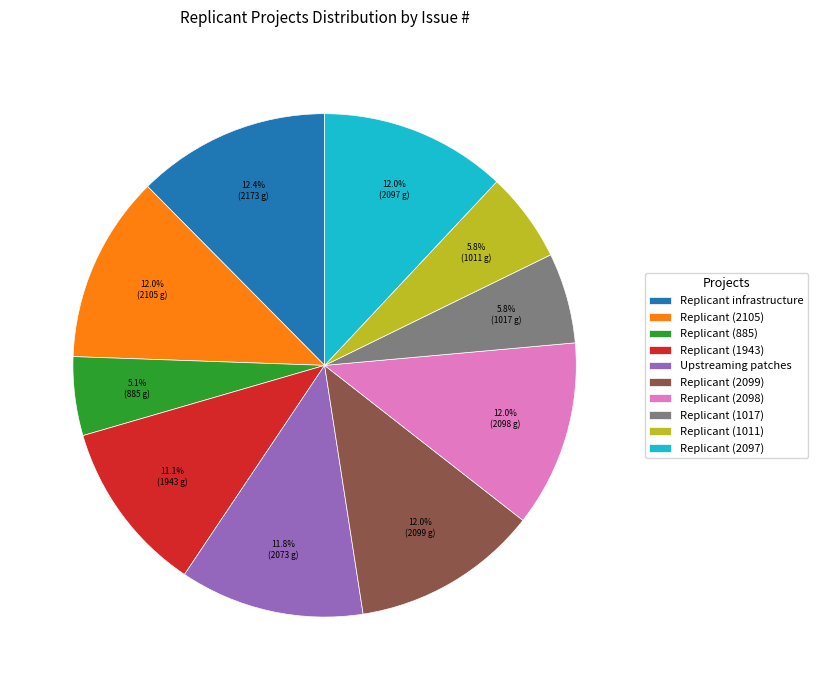

Which slice is the smallest?

Replicant (885)